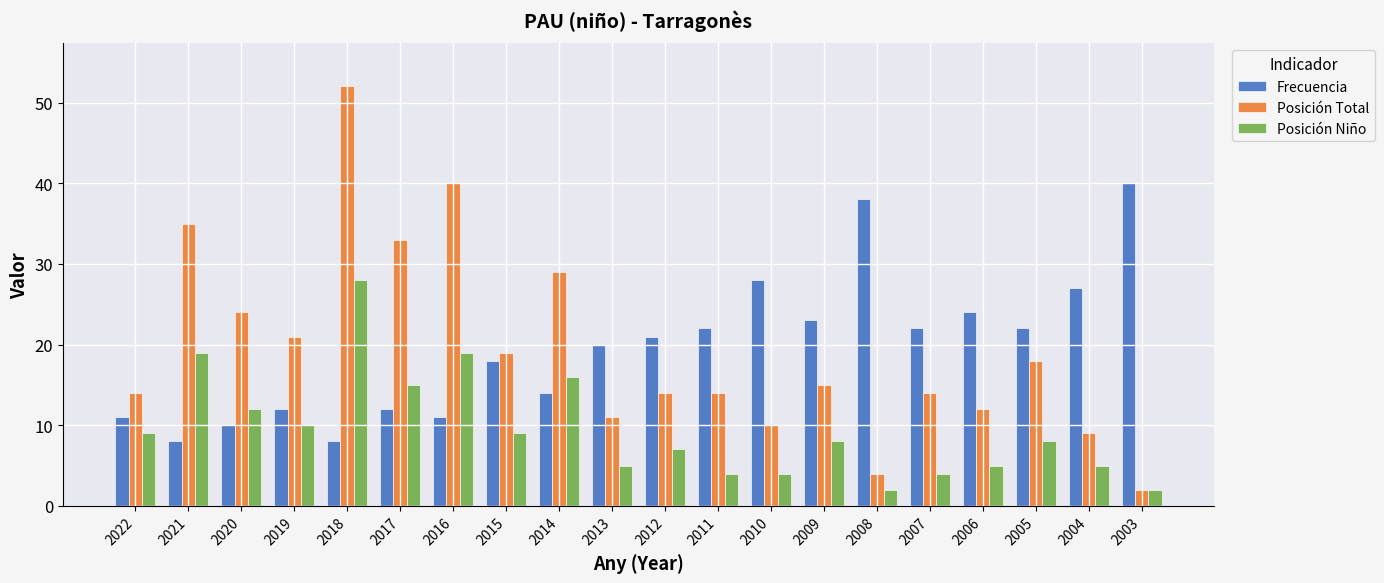

What is the average value of the Posición Total series?

20